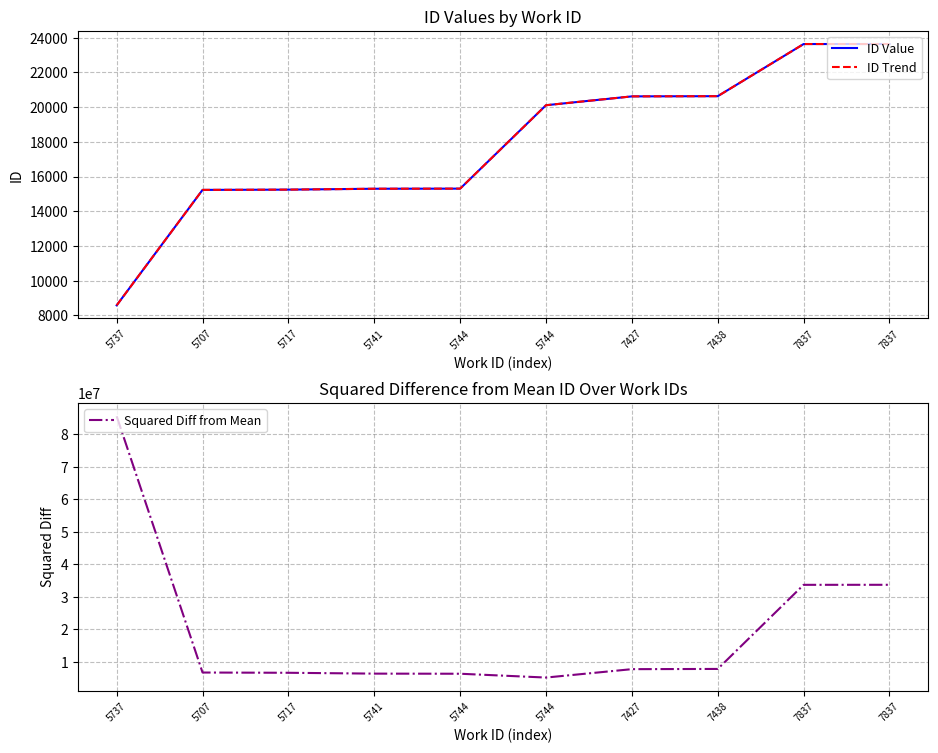

Is it true that ID Value equals 20629.0 at 7438?

True